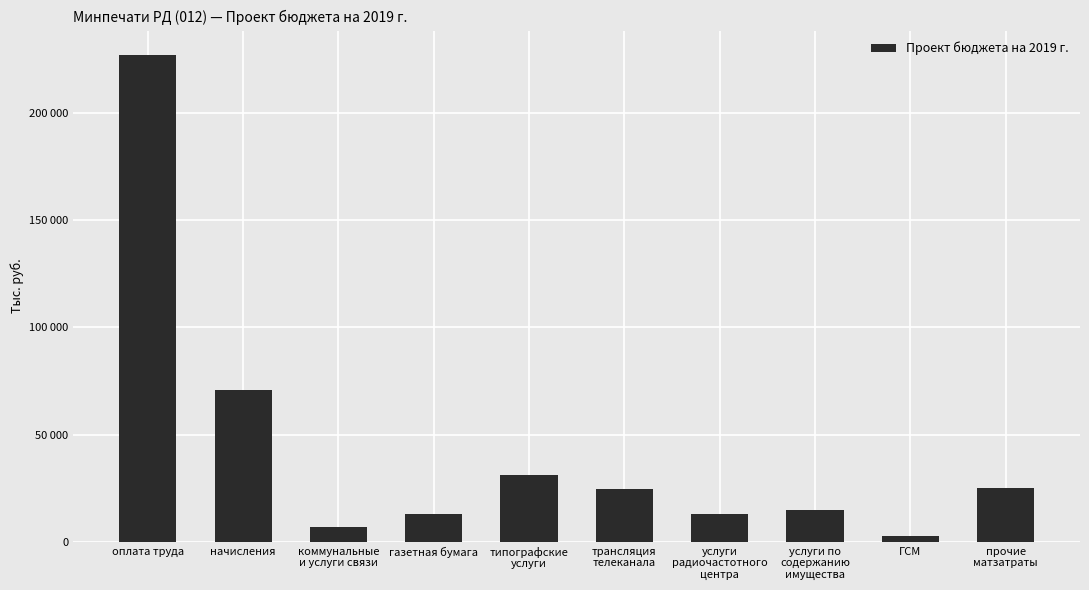

Are the bars horizontal?

No